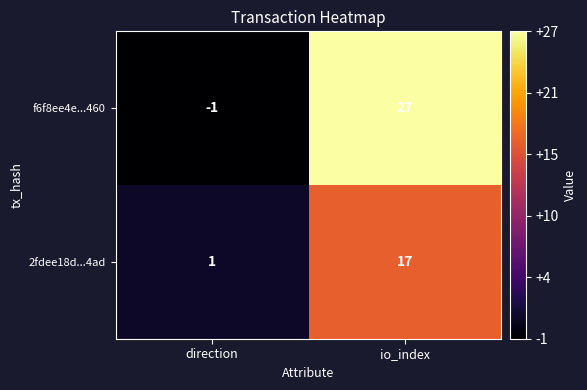

What is the difference between the highest and lowest values at io_index?

10